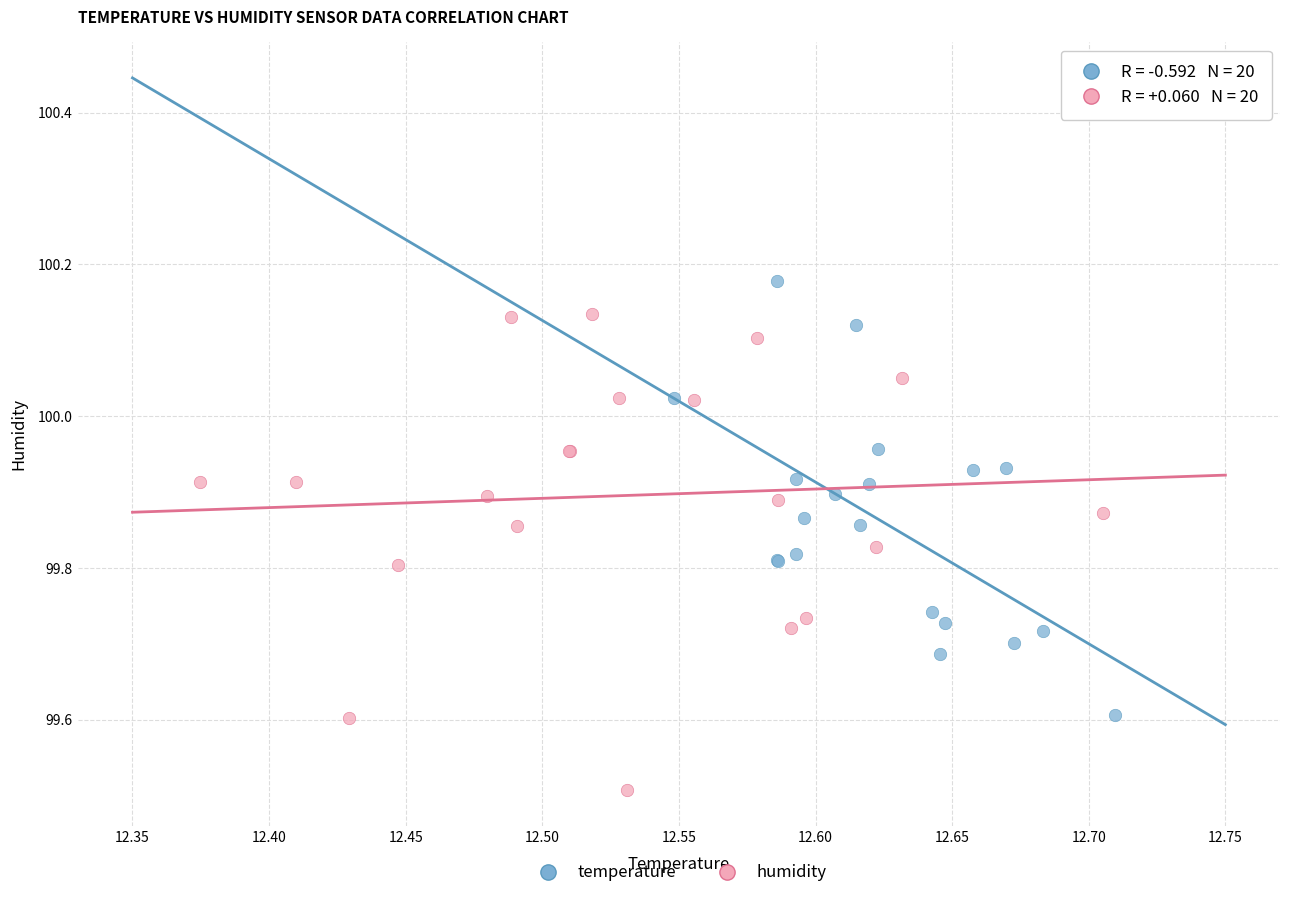

Which series has the largest Y range (max minus min)?

humidity